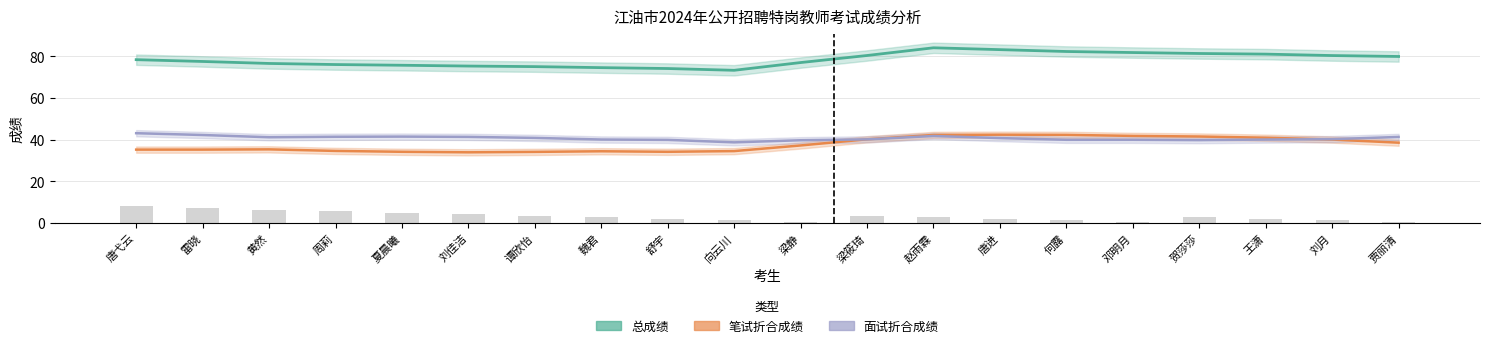

Is it true that 笔试折合成绩 equals 10.0 at 王潇?

False